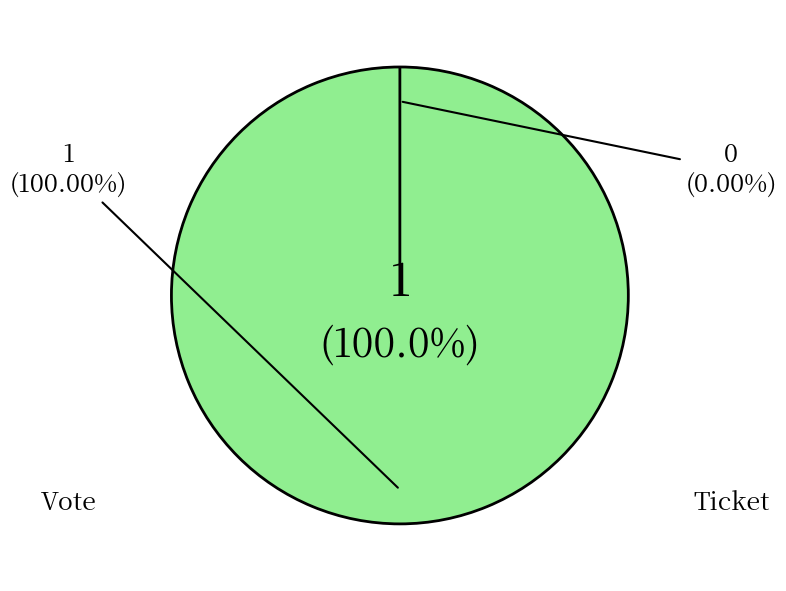

Rank the categories by value from lowest to highest.

Ticket, Vote